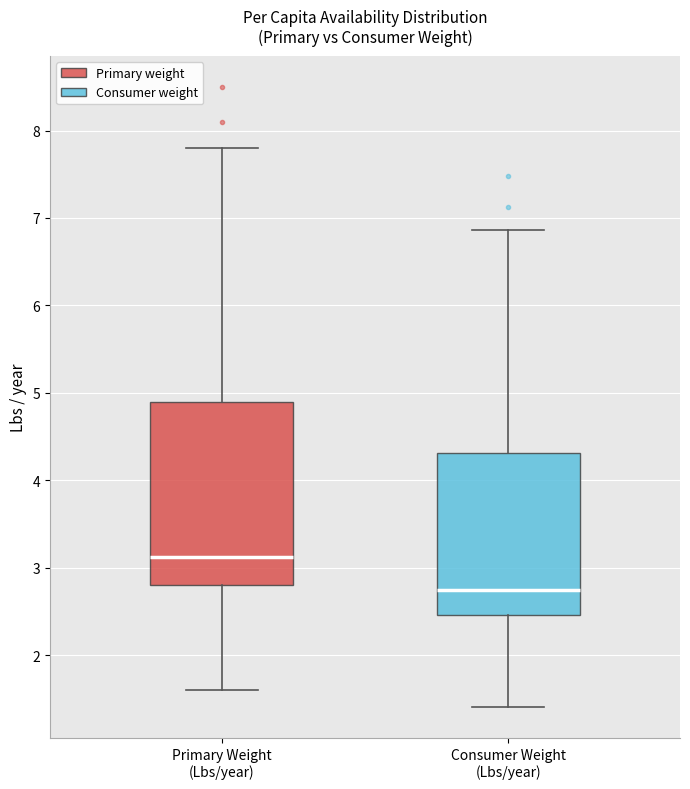

Which box's median line is the lowest?

Consumer Weight (Lbs/year)